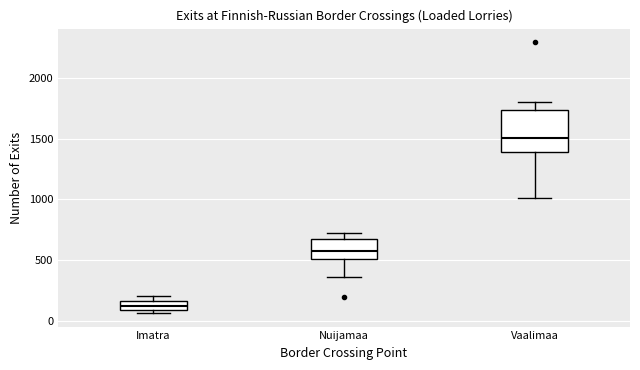

Comparing the boxes themselves (not the whiskers), which one is the tallest?

Vaalimaa